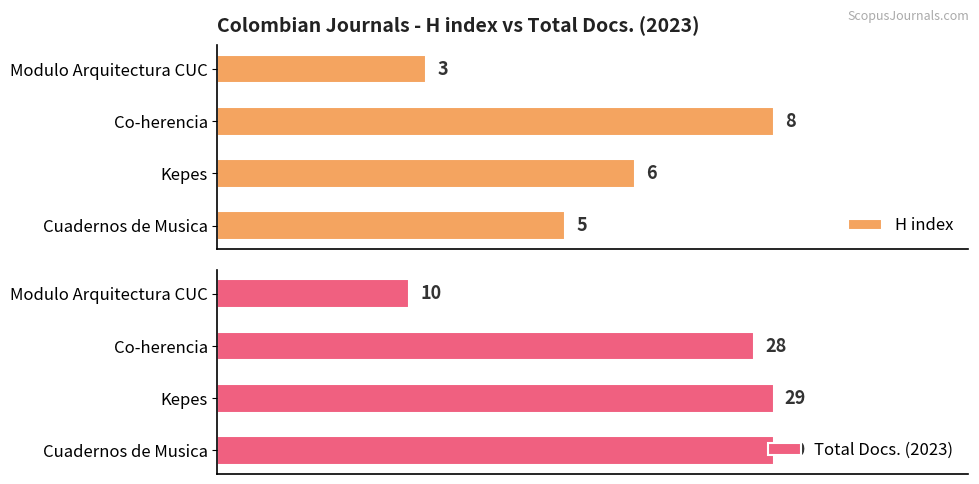

List the labels in order of H index value, smallest first.

Modulo Arquitectura CUC, Cuadernos de Musica, Kepes, Co-herencia